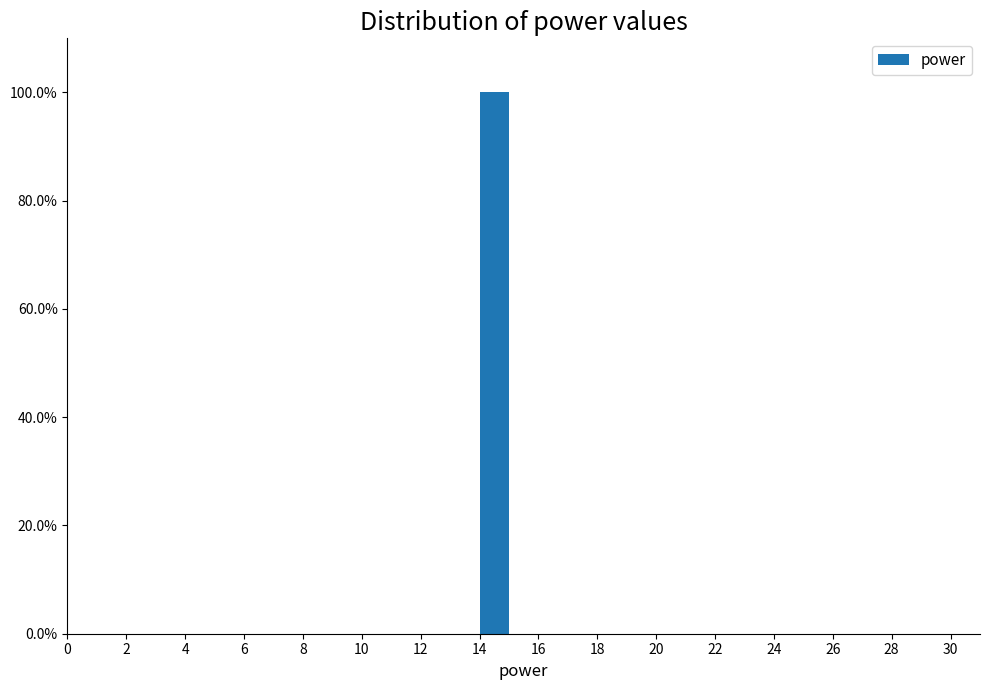

Which range on the x-axis has the tallest bar?

14 to 15